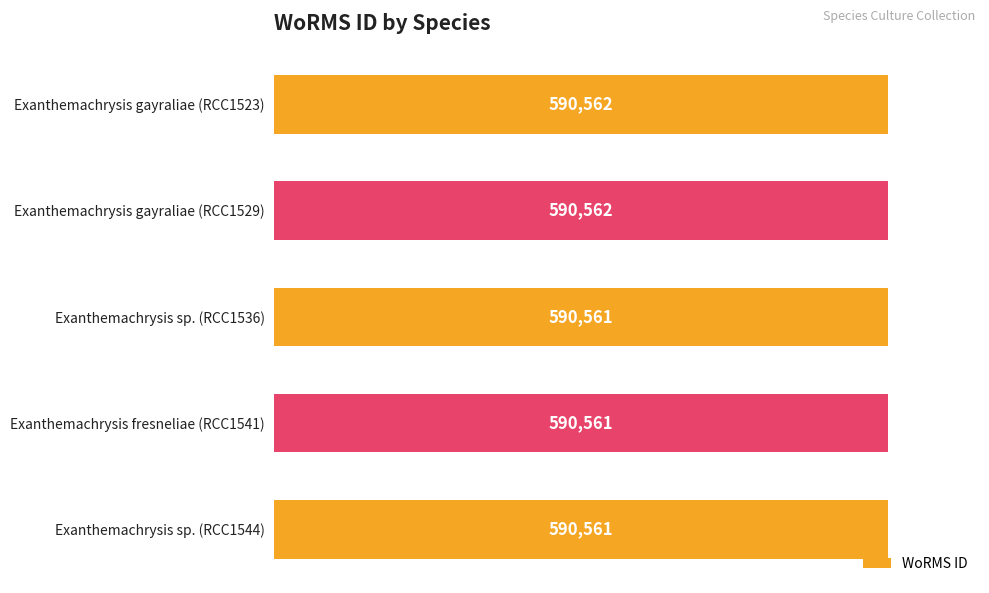

What is the label of the 4th bar from the bottom?

Exanthemachrysis gayraliae (RCC1529)